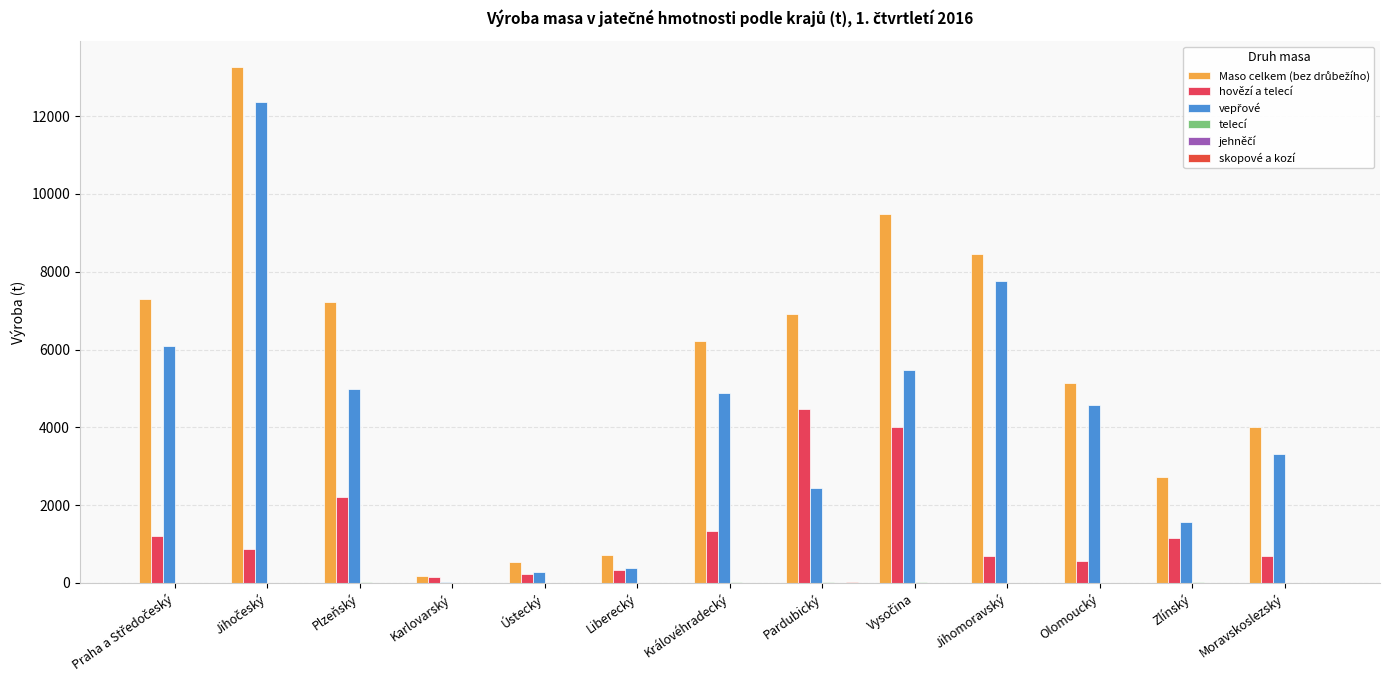

Is it true that vepřové equals 8658 at Praha a Středočeský?

False